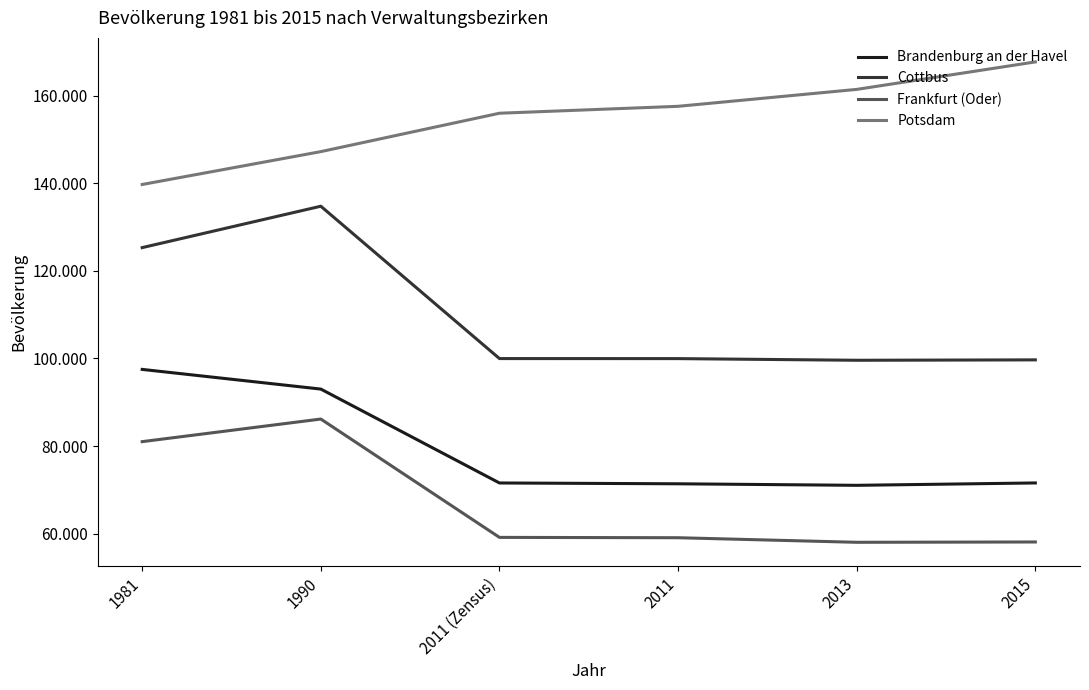

True or false: Potsdam has more than 2 points higher than both neighbors.

False